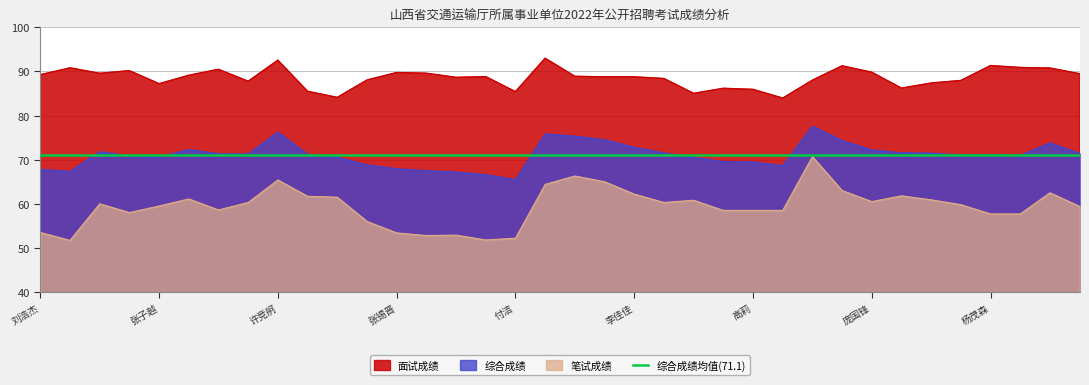

How many interior local valleys does the 笔试成绩 series have?

7